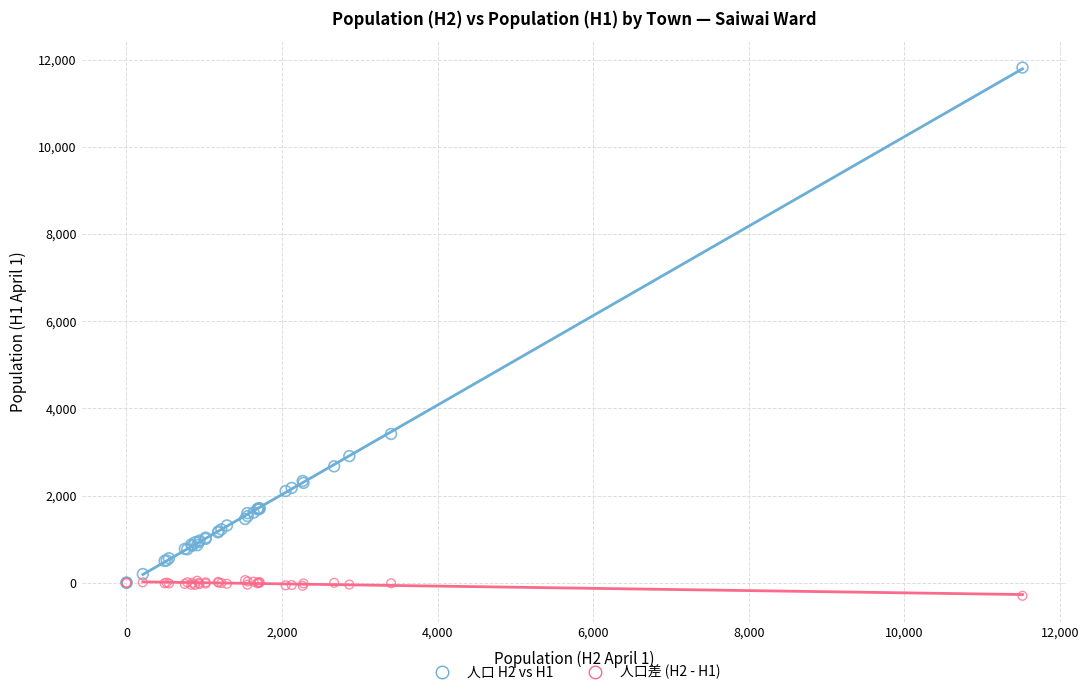

Across all series, what Y value is closest to 5760?

3413